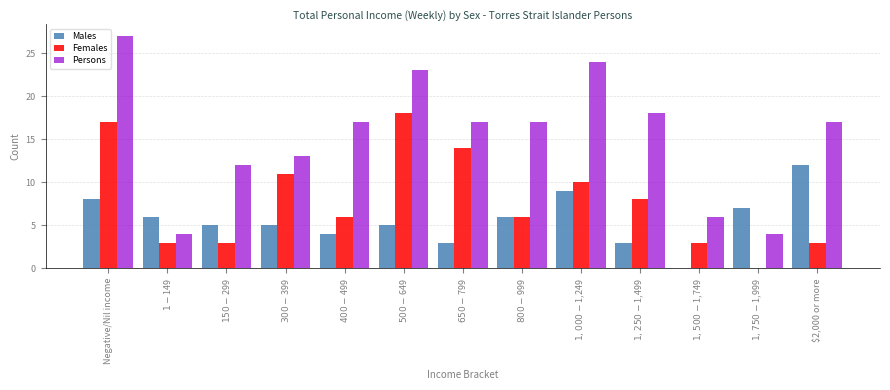

At which category is the sum across all series the highest?

Negative/Nil income